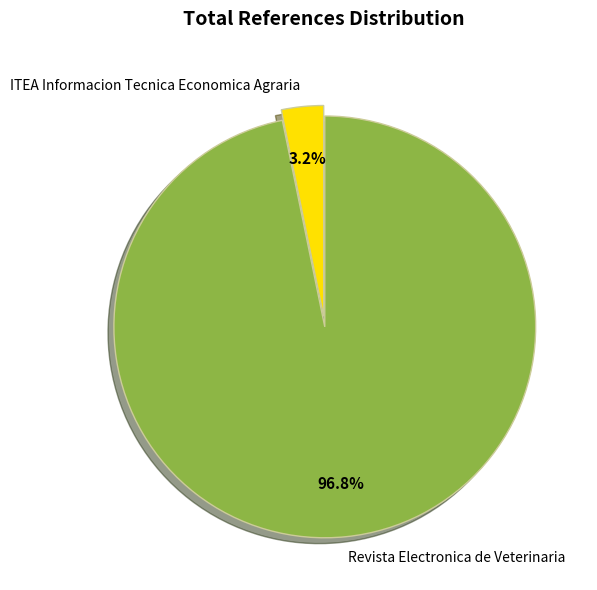

To the nearest percent, what is the combined percentage of Revista Electronica de Veterinaria and ITEA Informacion Tecnica Economica Agraria?

100%